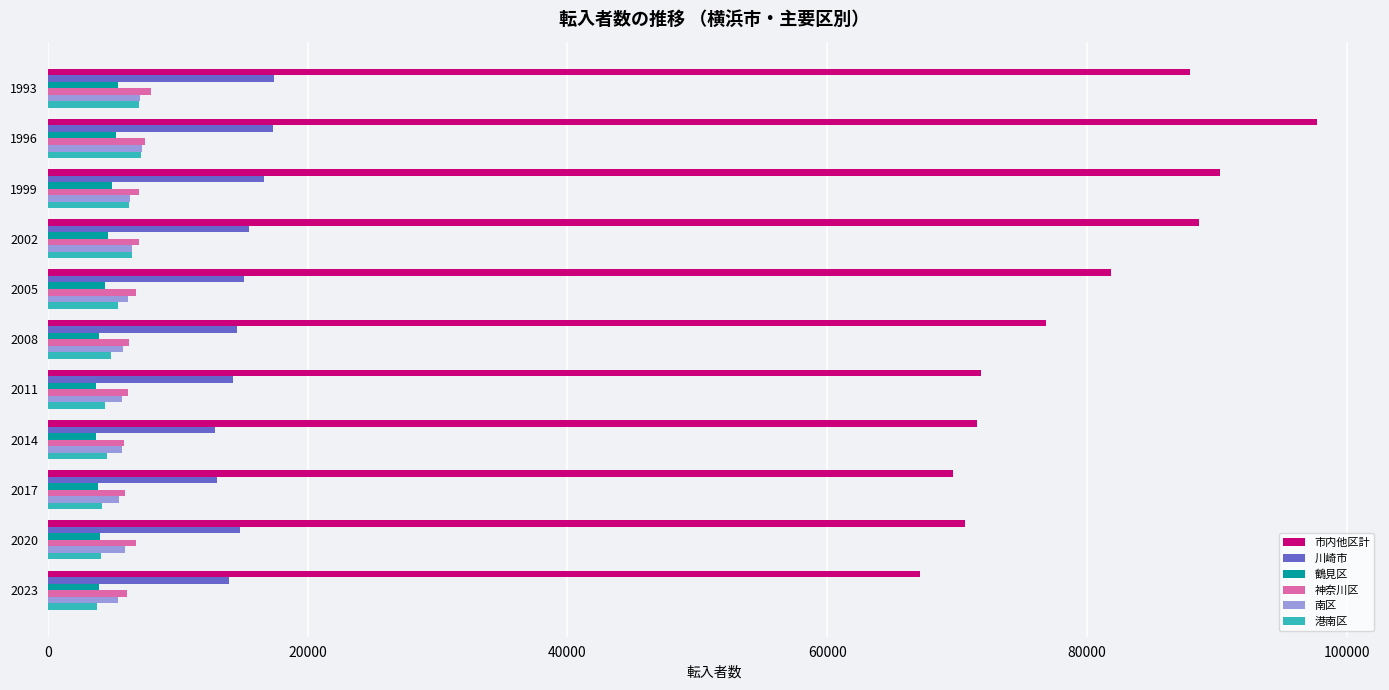

What is the smallest value displayed?

3681